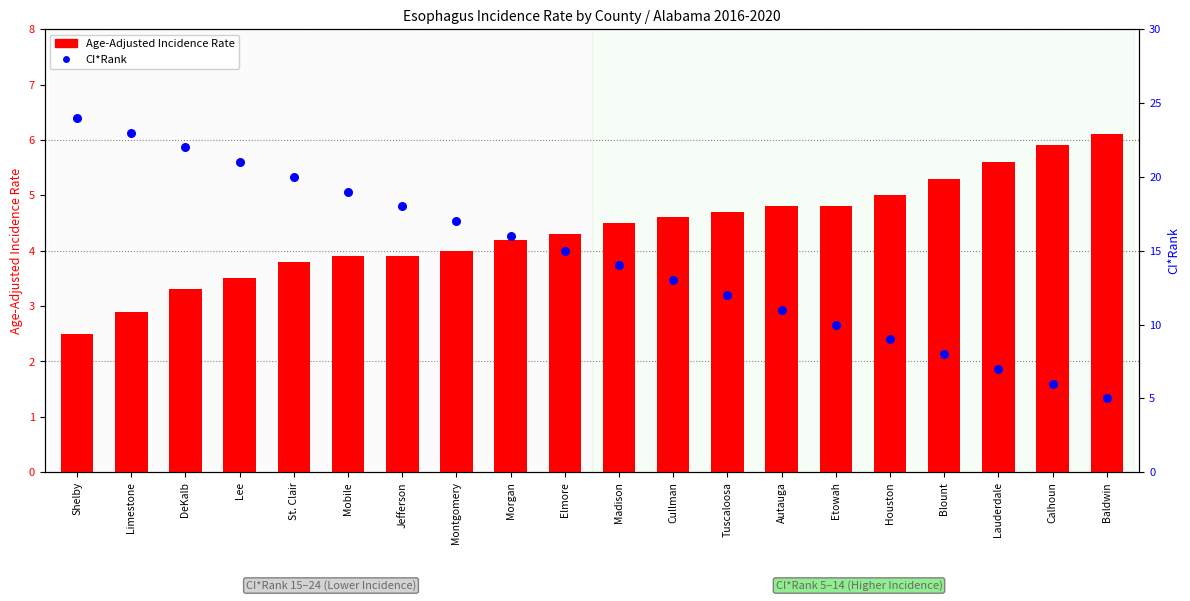

Which series reaches the minimum Y coordinate?

Age-Adjusted Incidence Rate